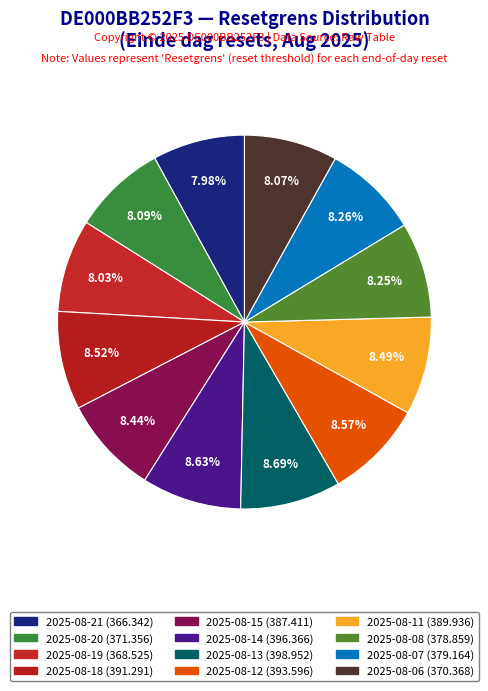

How many segments does this pie chart have?

12